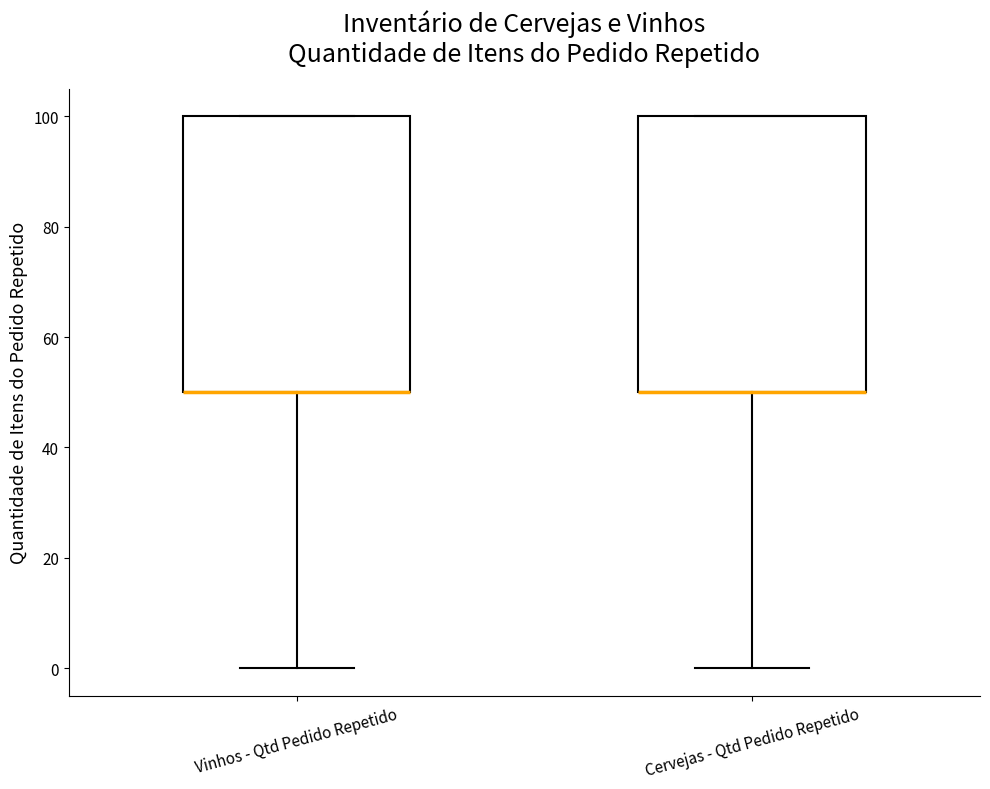

Where is the upper edge of the box for Vinhos - Qtd Pedido Repetido on the y-axis? The values are not printed on the chart, so give them approximately, as read against the axis.

100